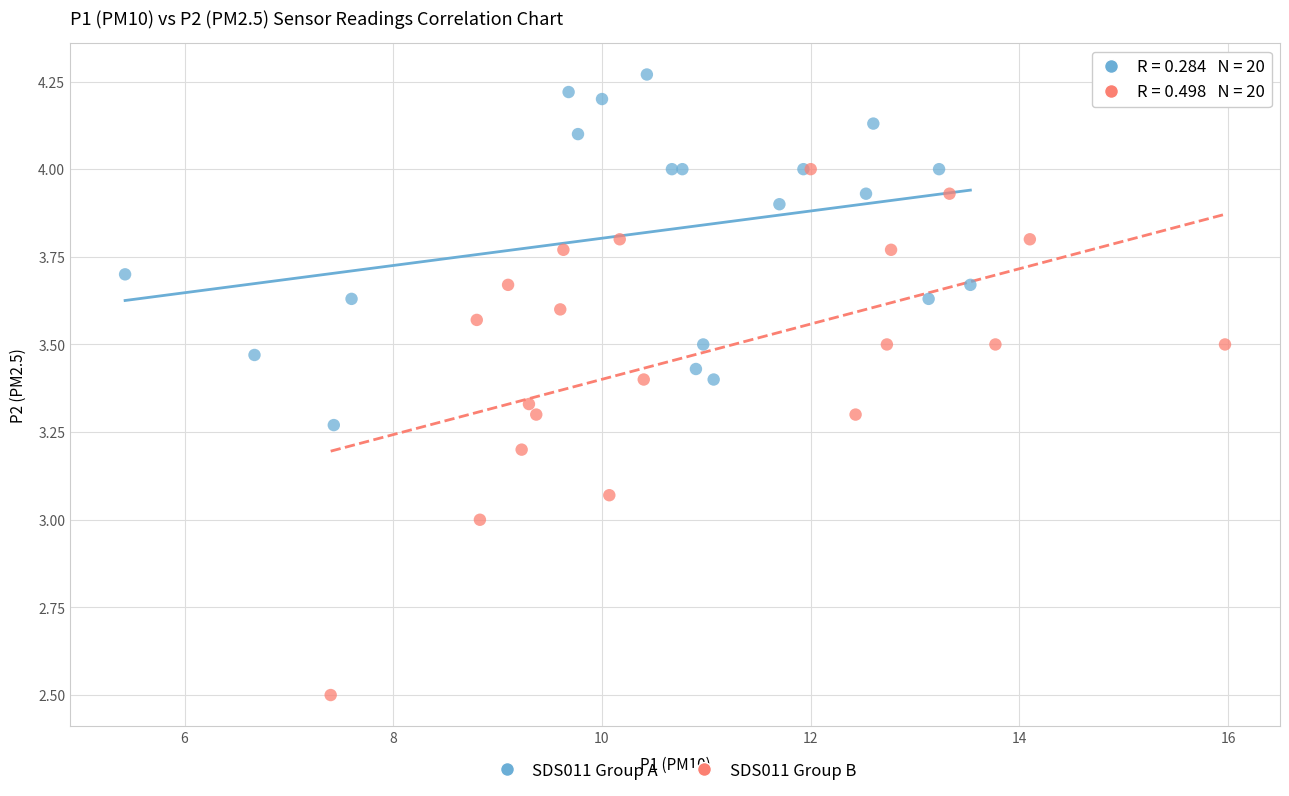

Which series reaches the maximum Y coordinate?

SDS011 Group A